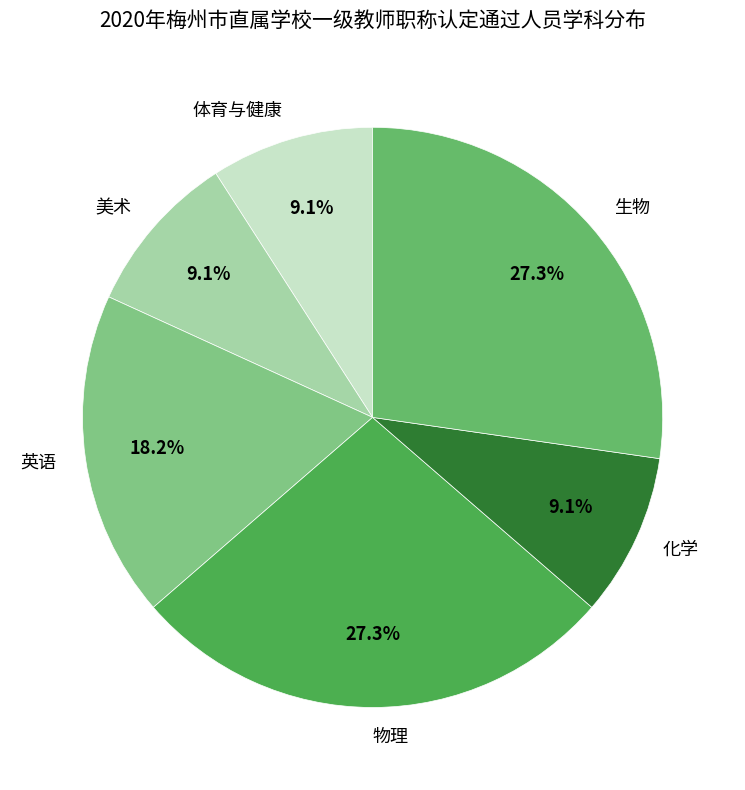

What percentage is the 生物 slice, to the nearest percent?

27%